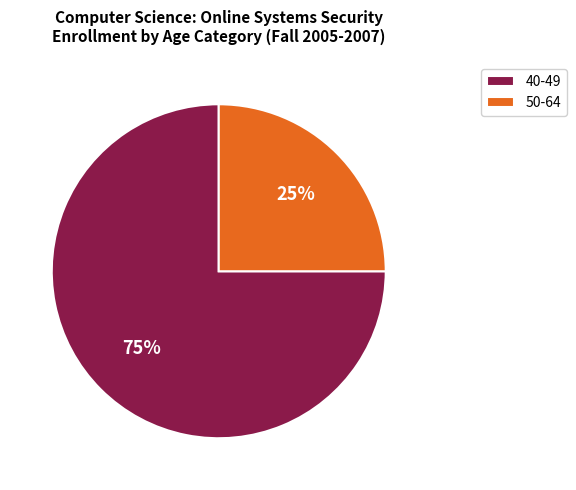

Which slice represents more than half of the pie?

40-49